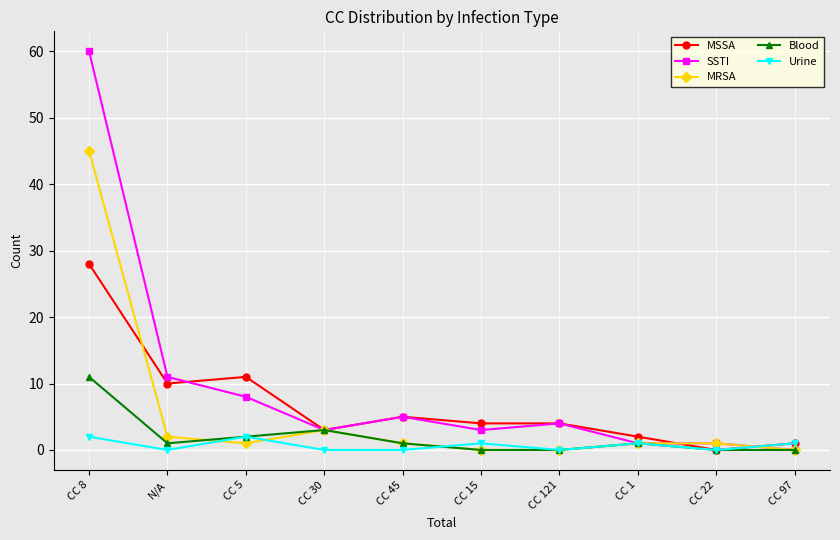

What is the sum of all MRSA values?

54